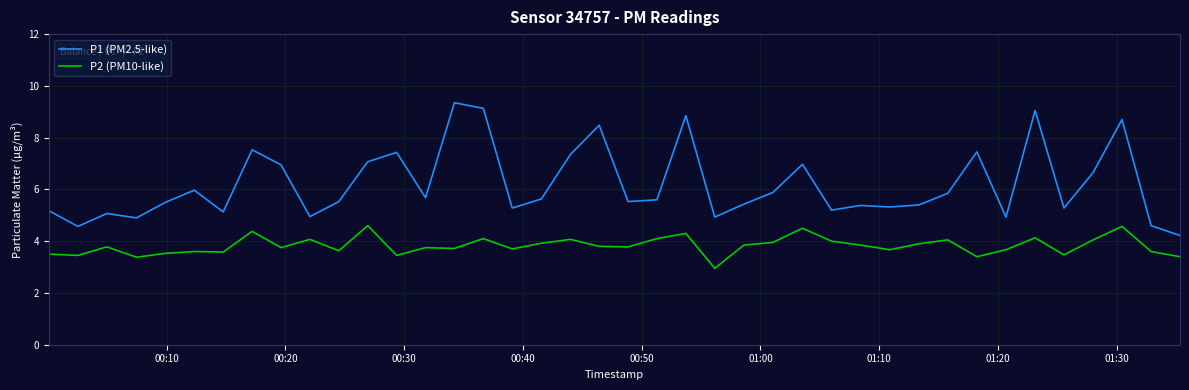

In P1 (PM2.5-like), how many points are higher than both neighbors (excluding endpoints)?

12